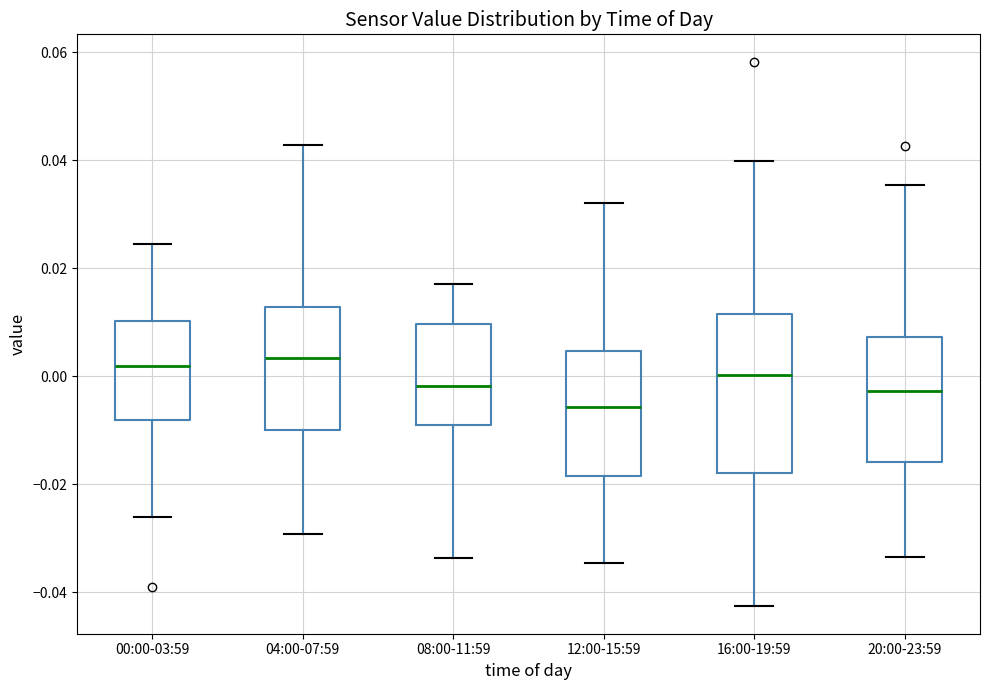

Reading left to right, transcribe this box plot: for each box, give where its median line is, the range the box spans, and where its two whiskers end, as read against the y-axis. The values are not printed on the chart, so give them approximately, as read against the axis.

00:00-03:59: median 0.002, box -0.008 to 0.010, whiskers -0.026 to 0.024
04:00-07:59: median 0.004, box -0.010 to 0.012, whiskers -0.030 to 0.042
08:00-11:59: median -0.002, box -0.010 to 0.010, whiskers -0.034 to 0.018
12:00-15:59: median -0.006, box -0.018 to 0.004, whiskers -0.034 to 0.032
16:00-19:59: median 0.000, box -0.018 to 0.012, whiskers -0.042 to 0.040
20:00-23:59: median -0.002, box -0.016 to 0.008, whiskers -0.034 to 0.036